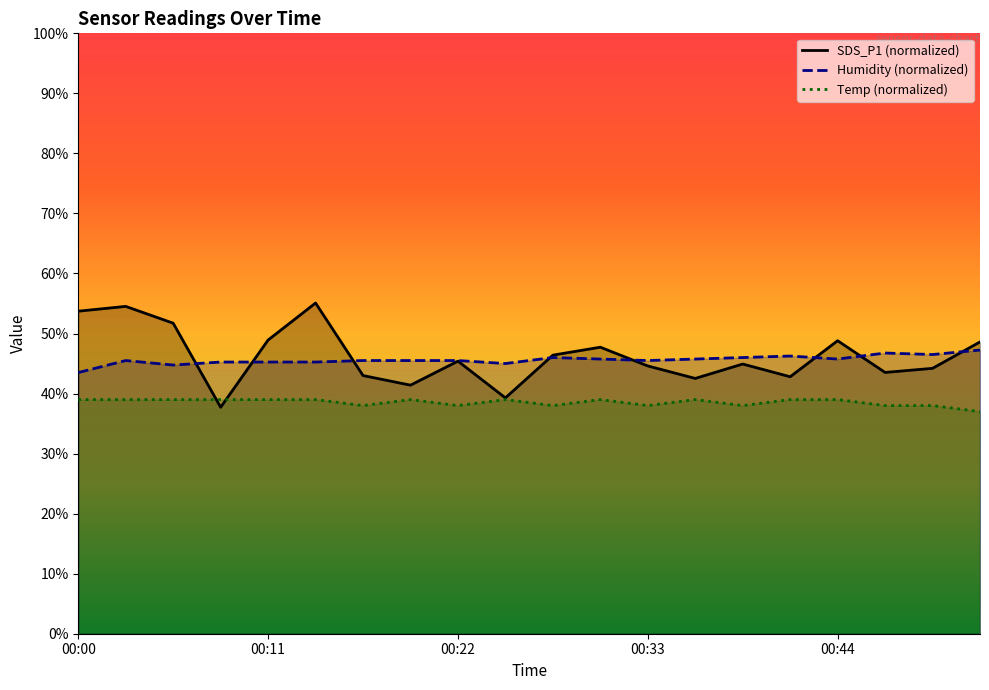

How many intersections are there between Temp and SDS_P1?

2